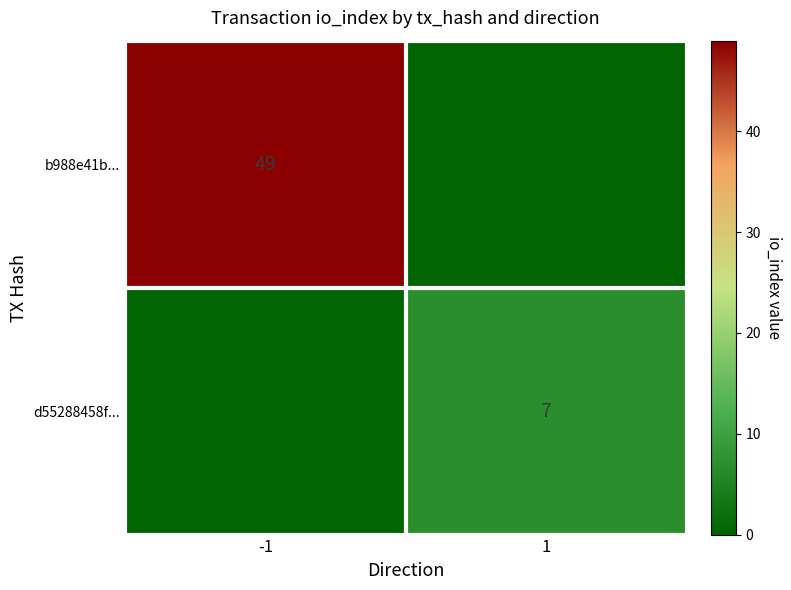

What is the maximum value shown in the chart?

49